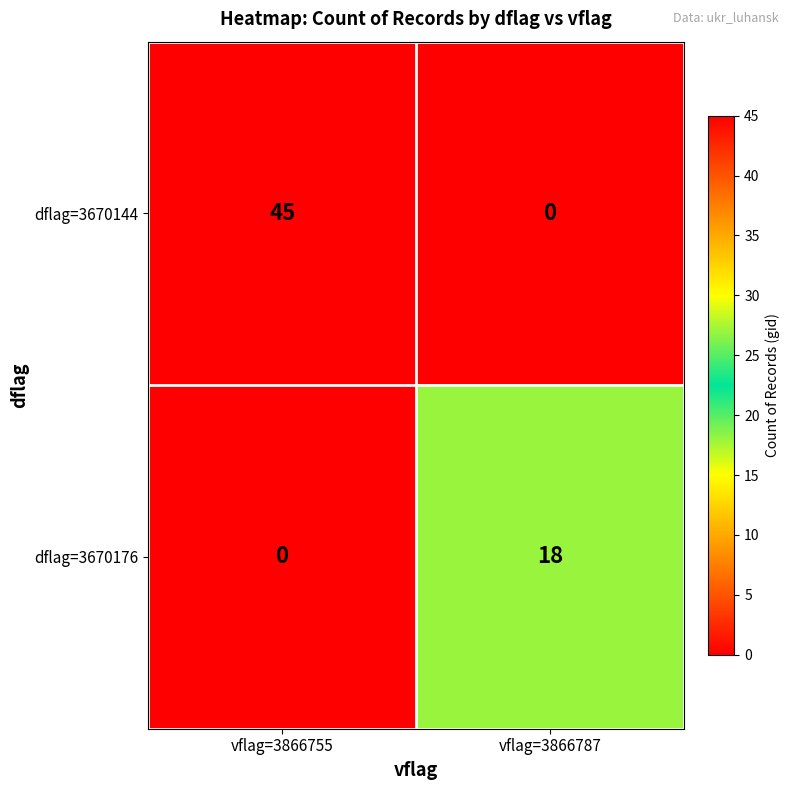

Which series has the widest spread of values?

dflag=3670144